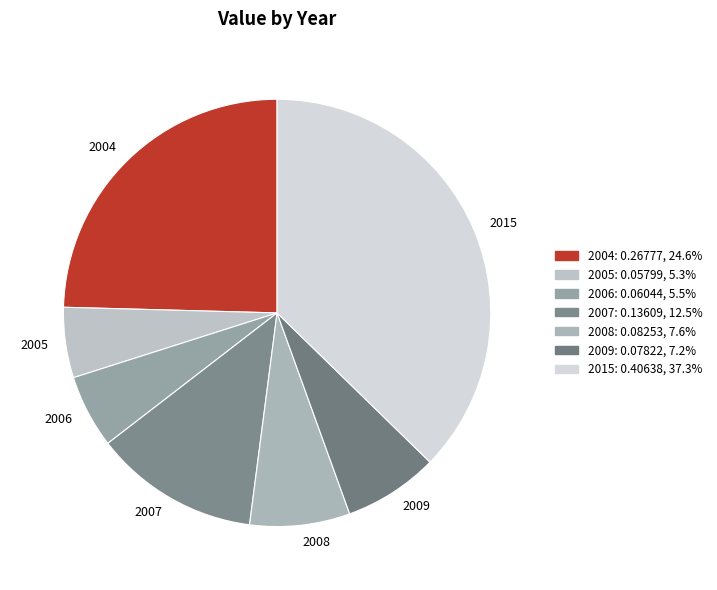

Which slice is the largest?

2015